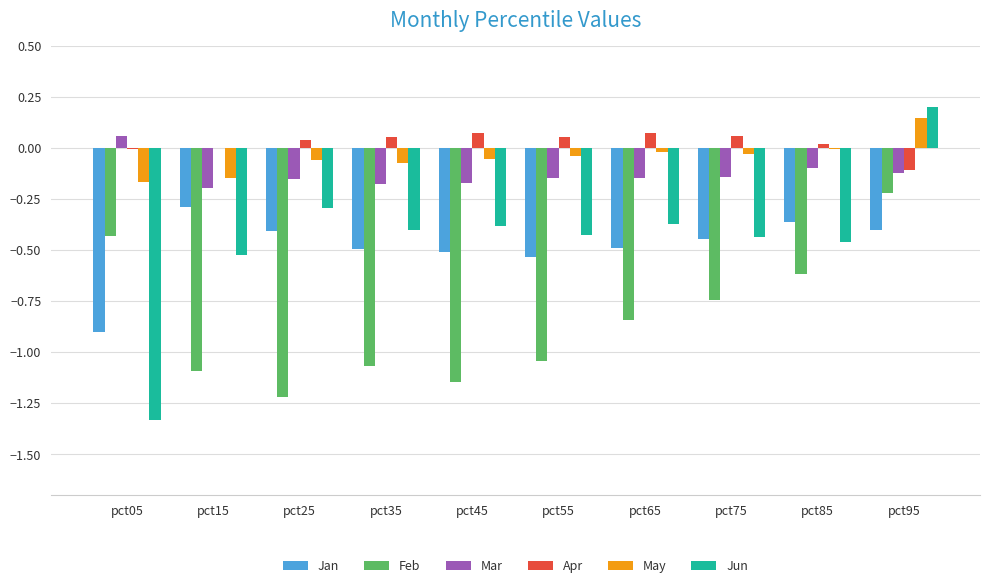

At which label does Mar reach its peak?

pct05